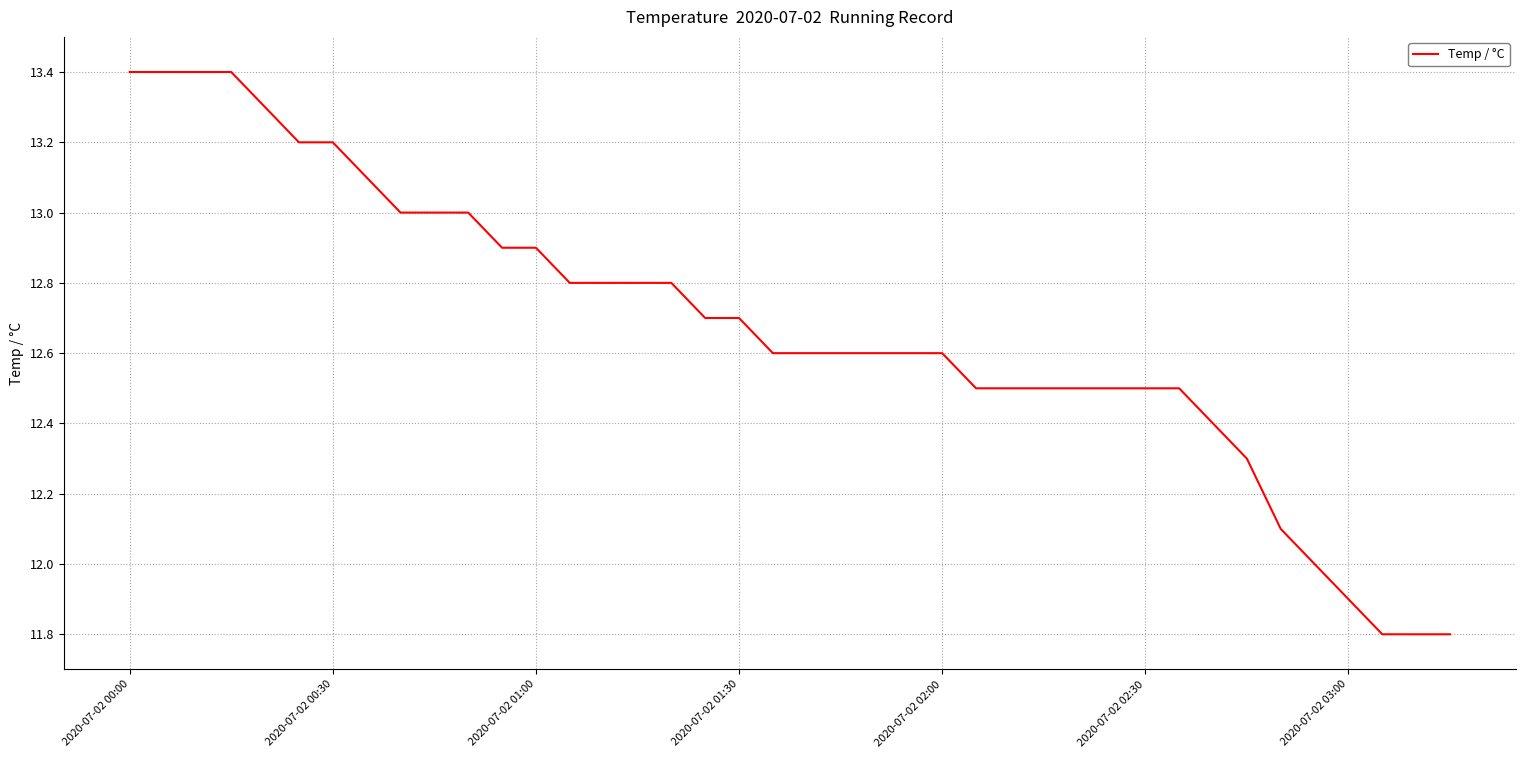

What is the difference between the maximum and minimum values?

1.6